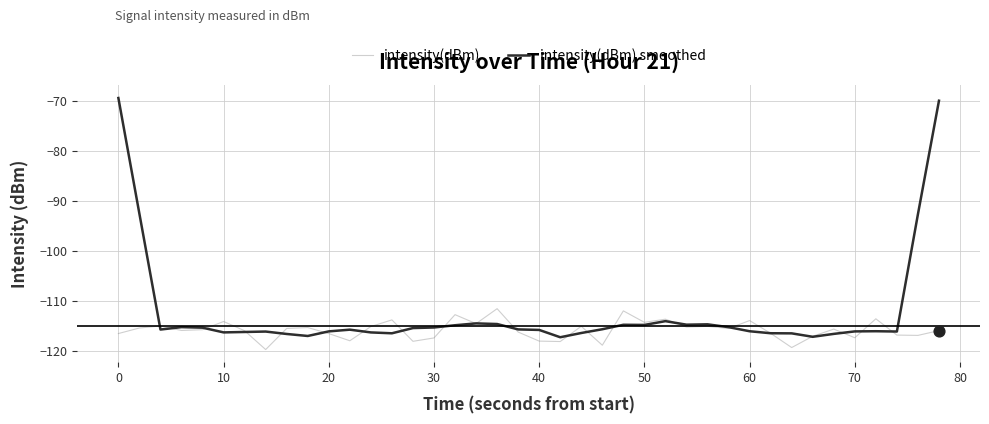

Which series has the largest total across all categories?

intensity(dBm) smoothed